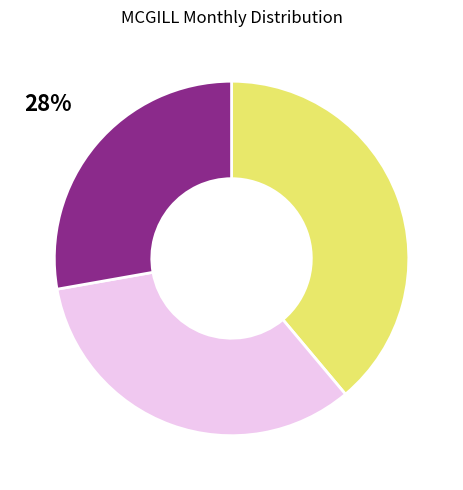

Is there a majority slice in this chart?

No